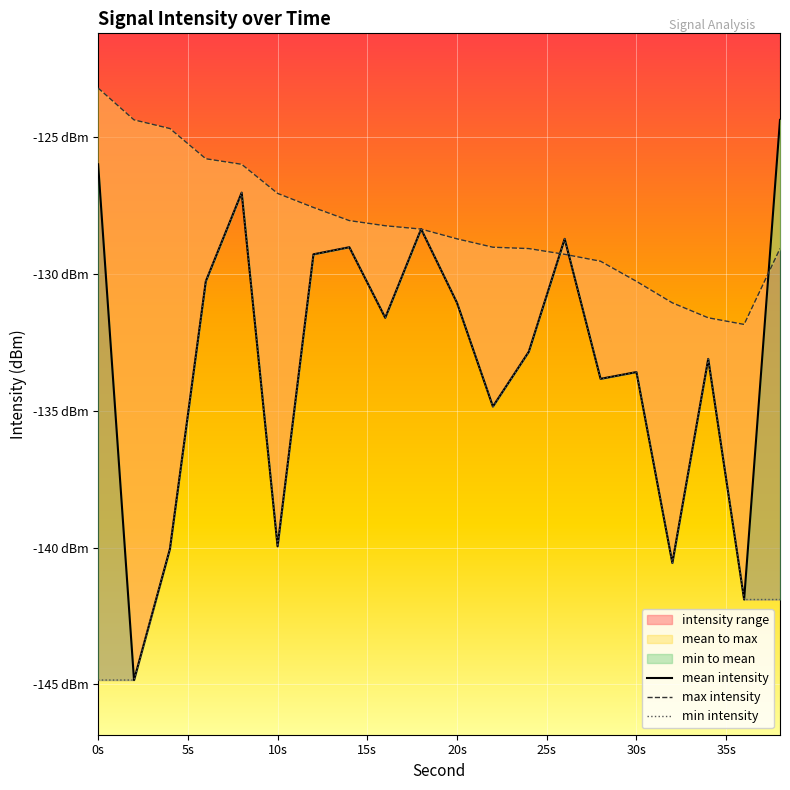

Is it true that max_intensity equals -79.3 at 4?

False